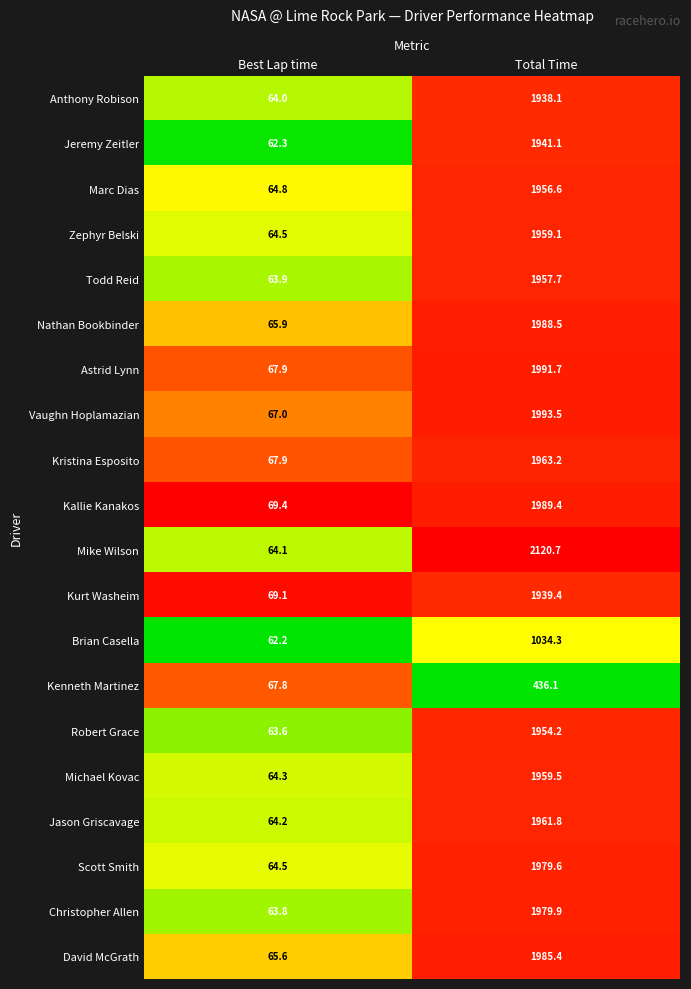

At which category does the chart reach its minimum across all series?

Best Lap time